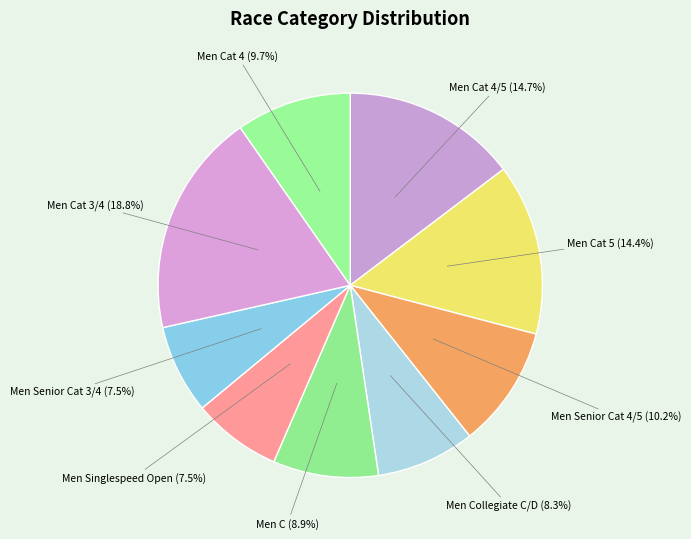

To the nearest percent, what is the difference between the largest and smallest slice percentages?

11%